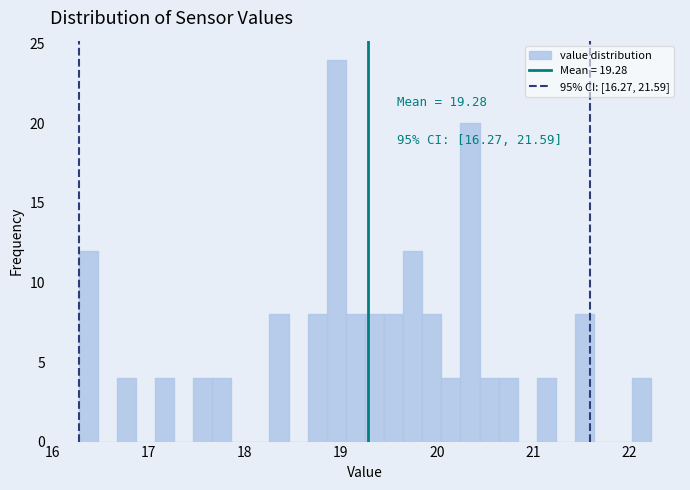

Read against the x-axis, roughly where is the centre of the tallest bar?

19.0